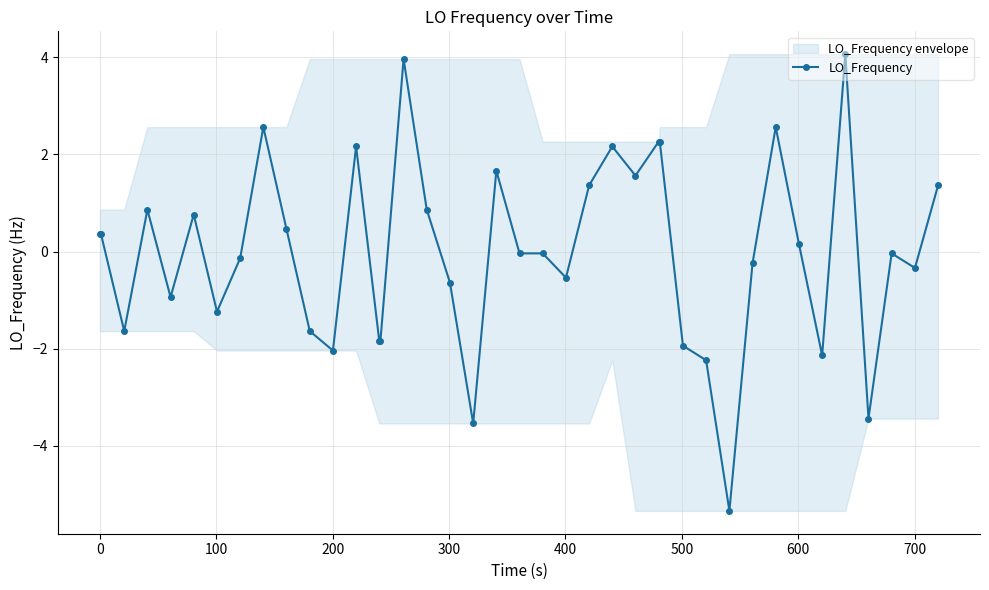

True or false: LO_Frequency has more than 2 points higher than both neighbors.

True